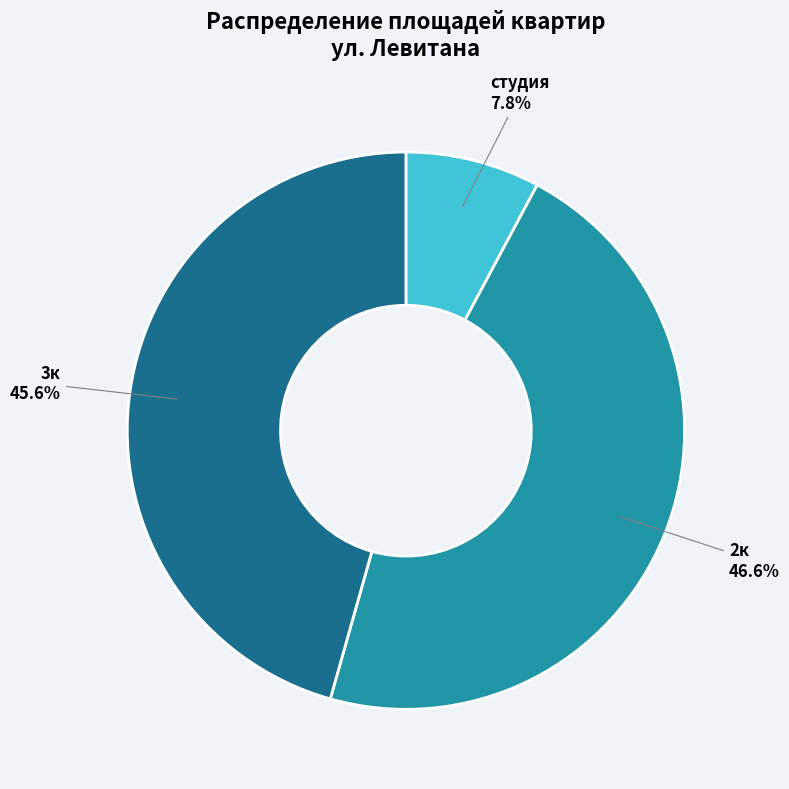

How many segments does this pie chart have?

3